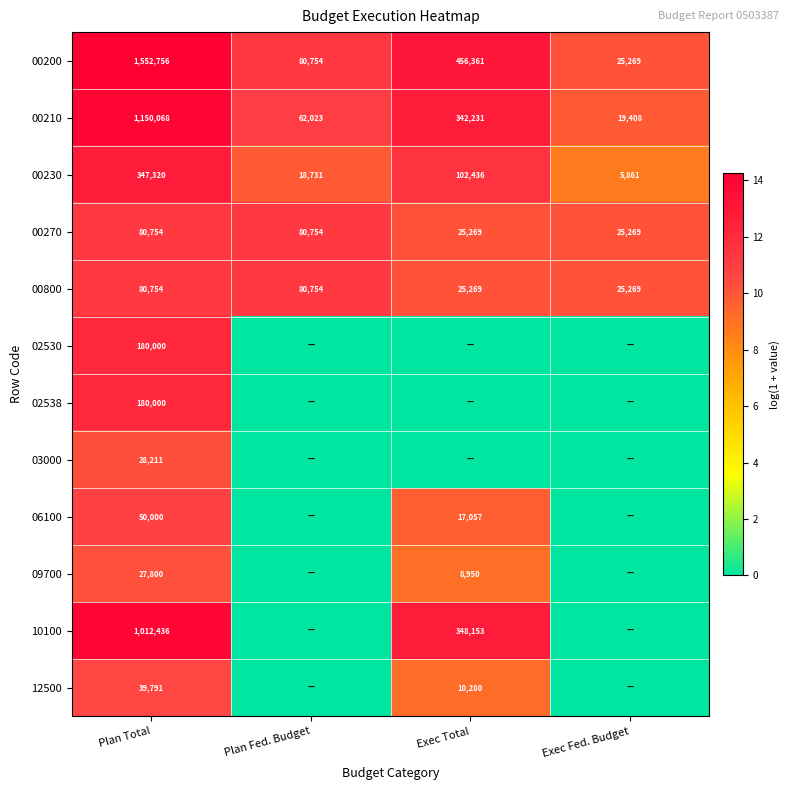

At which category is the sum across all series the highest?

Plan Total